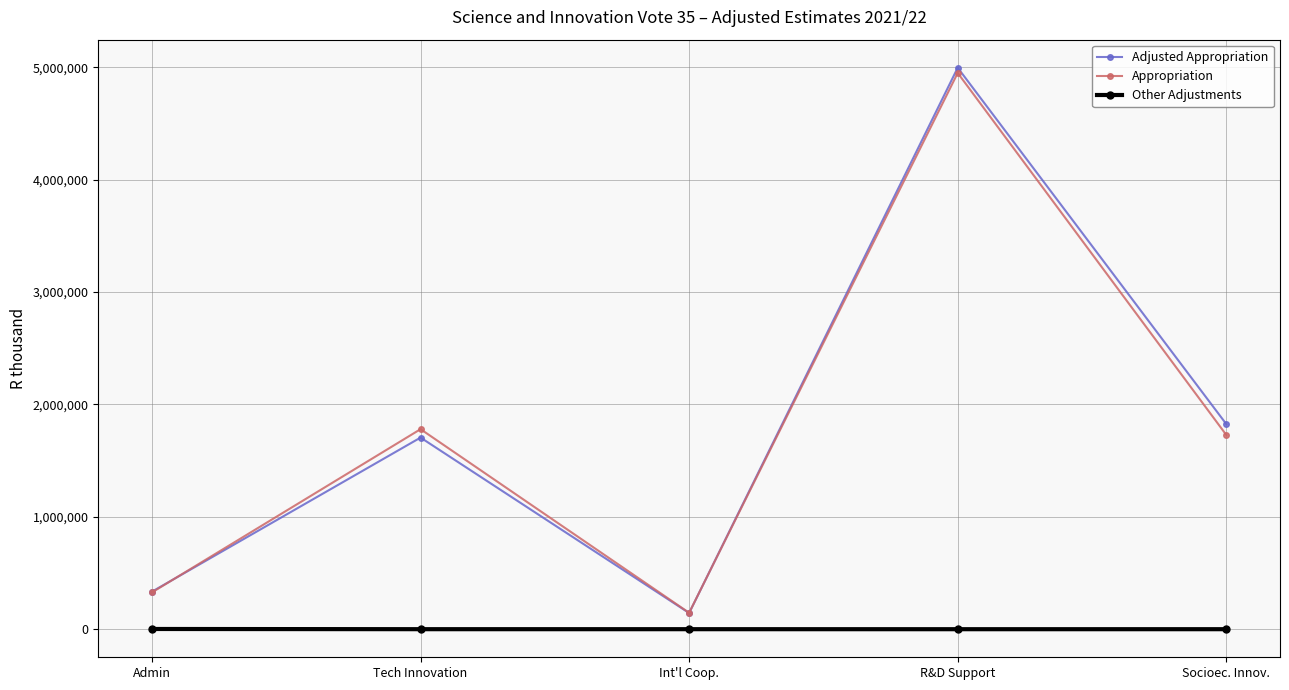

At how many categories does at least one series exceed 3489226?

1